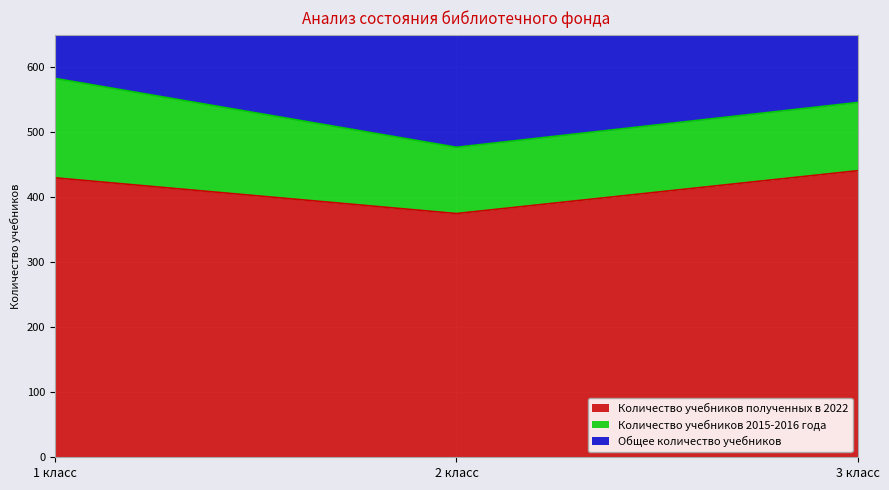

What is the value of the Количество учебников полученных в 2022 point at the 1st from the left?

430